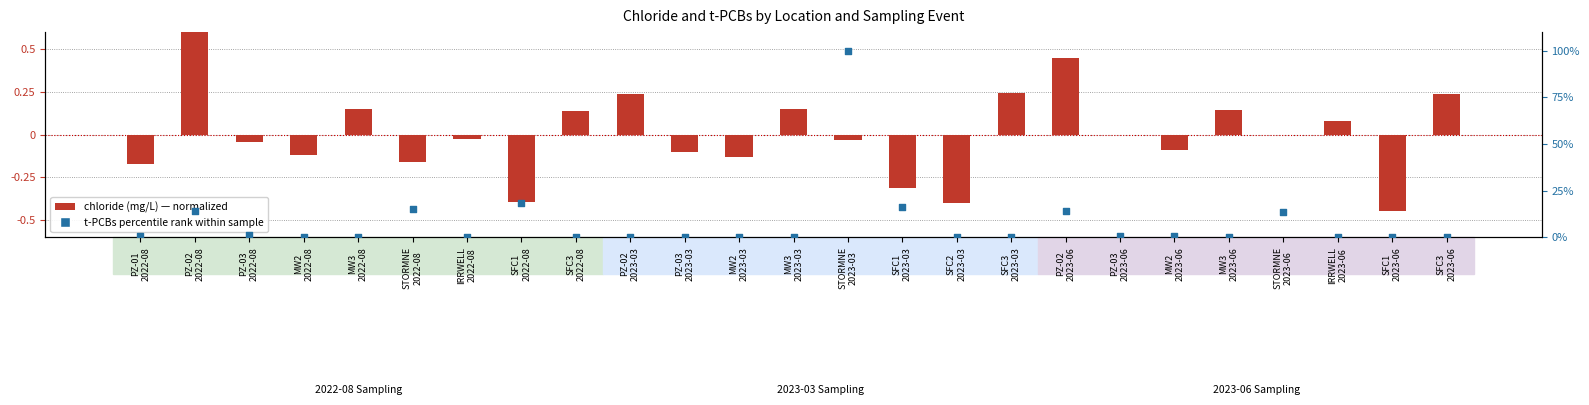

Which series contains the lowest Y value?

chloride (mg/L)